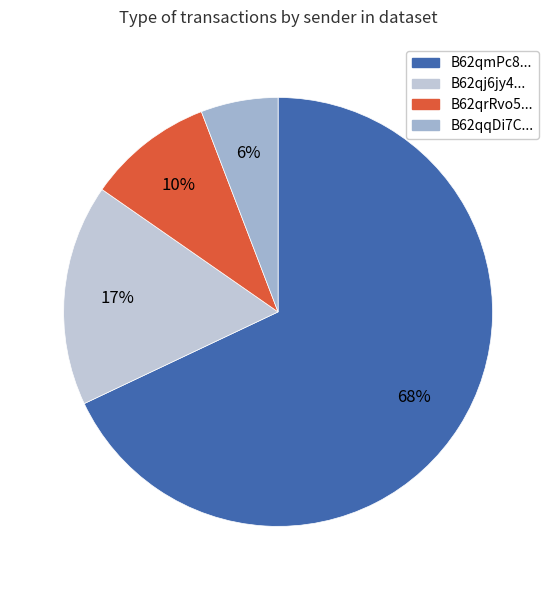

How many slices are in this pie chart?

4